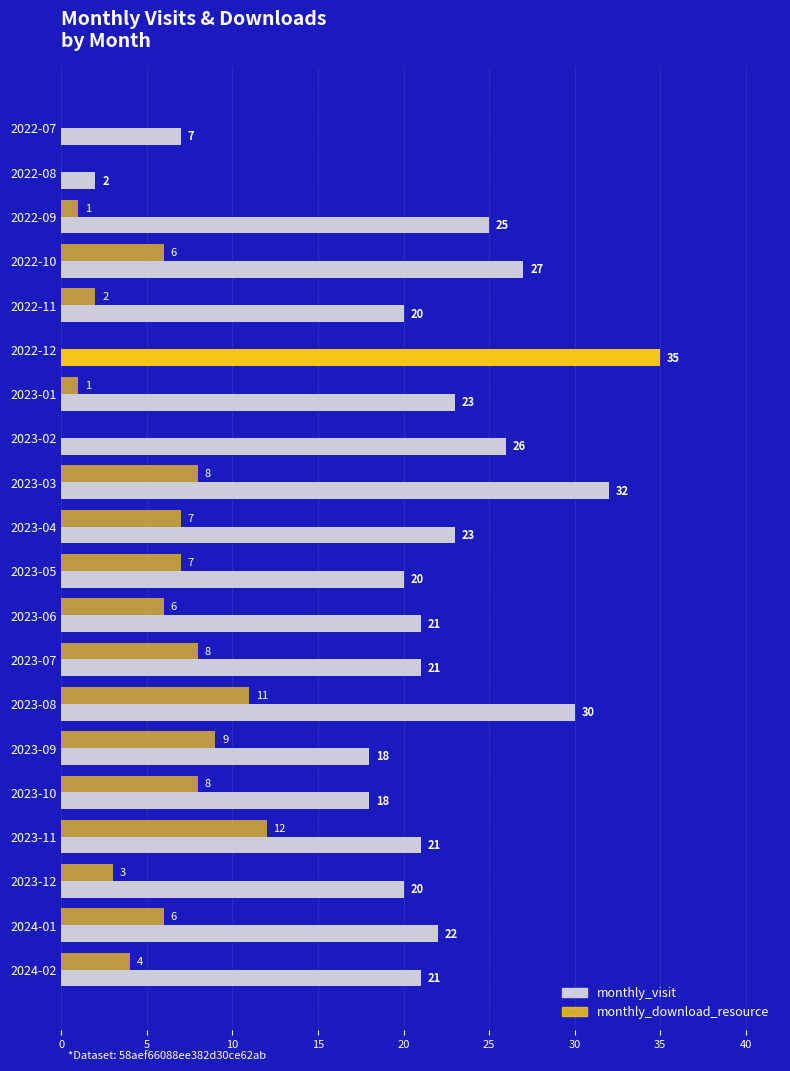

Count the number of data series in this chart.

2